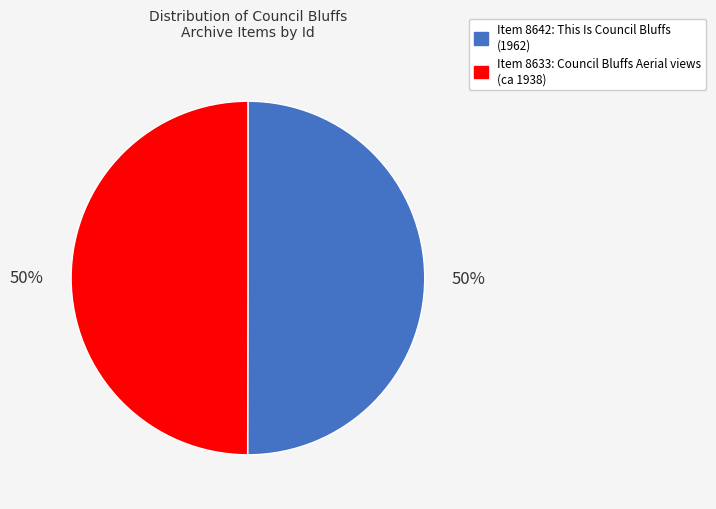

Count the number of slices in the pie.

2